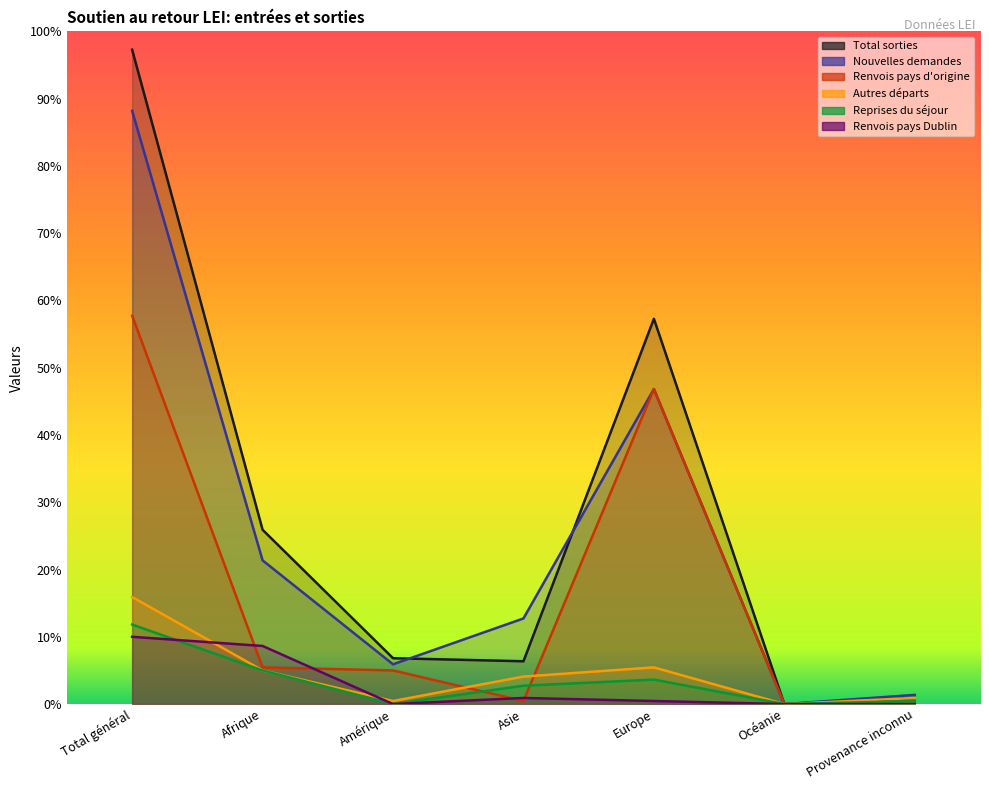

Which category has the highest value in the Renvois pays d'origine series?

Total général